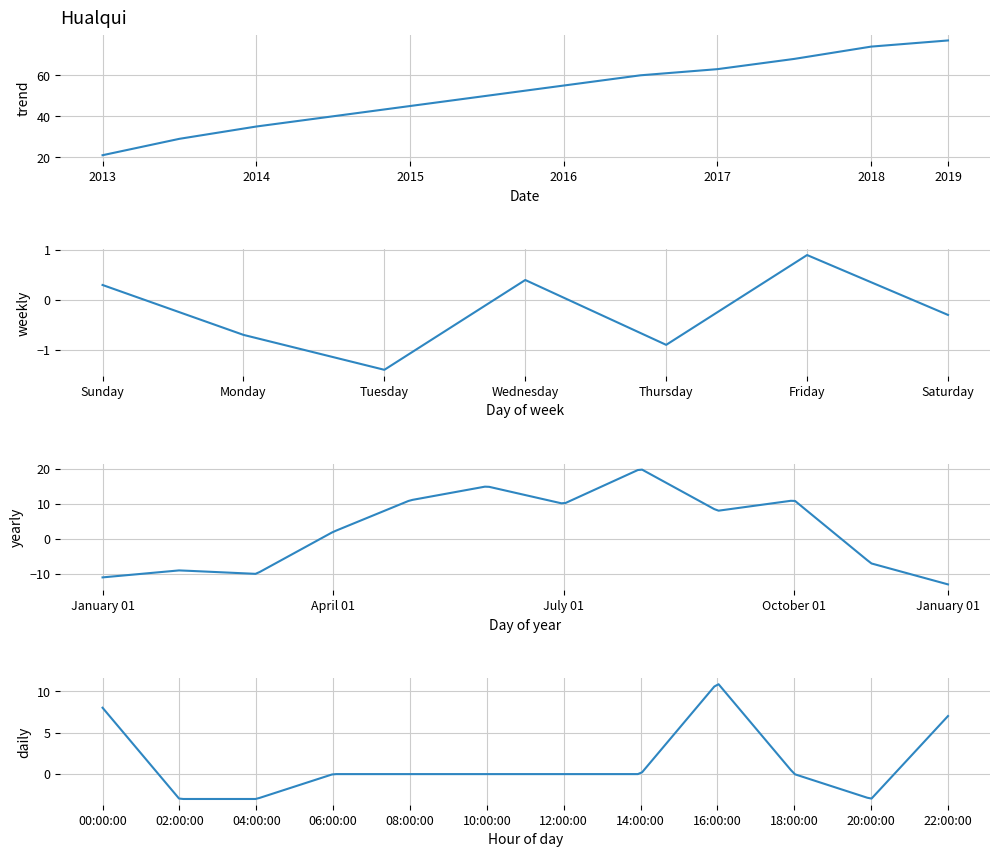

What is the difference between the second highest and minimum values?

53